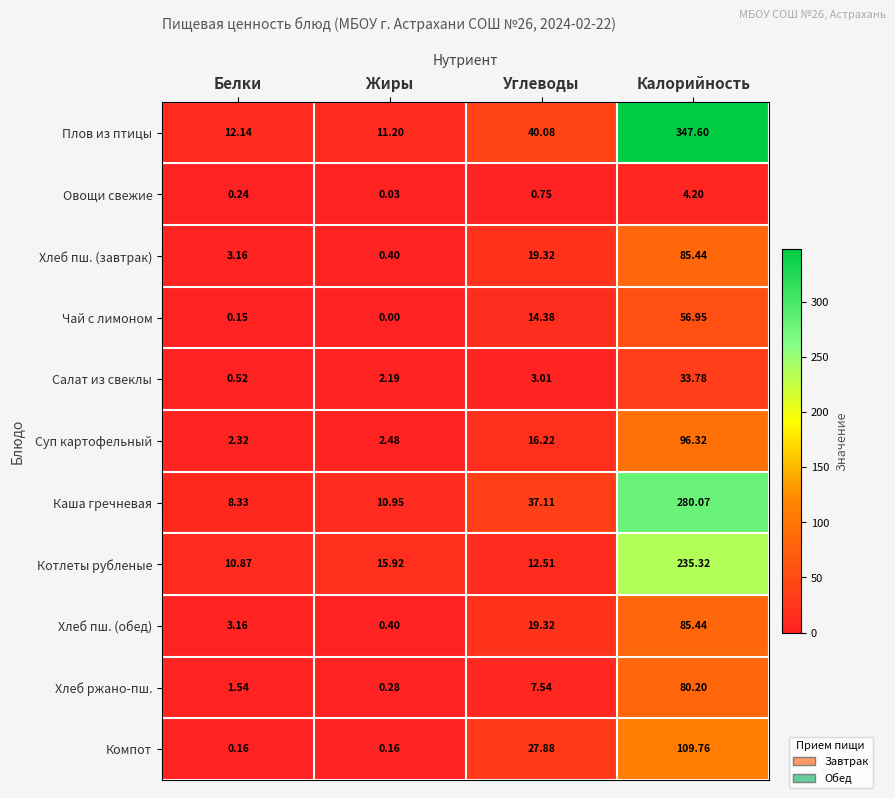

Which series changed the most between Жиры and Углеводы?

Плов из птицы